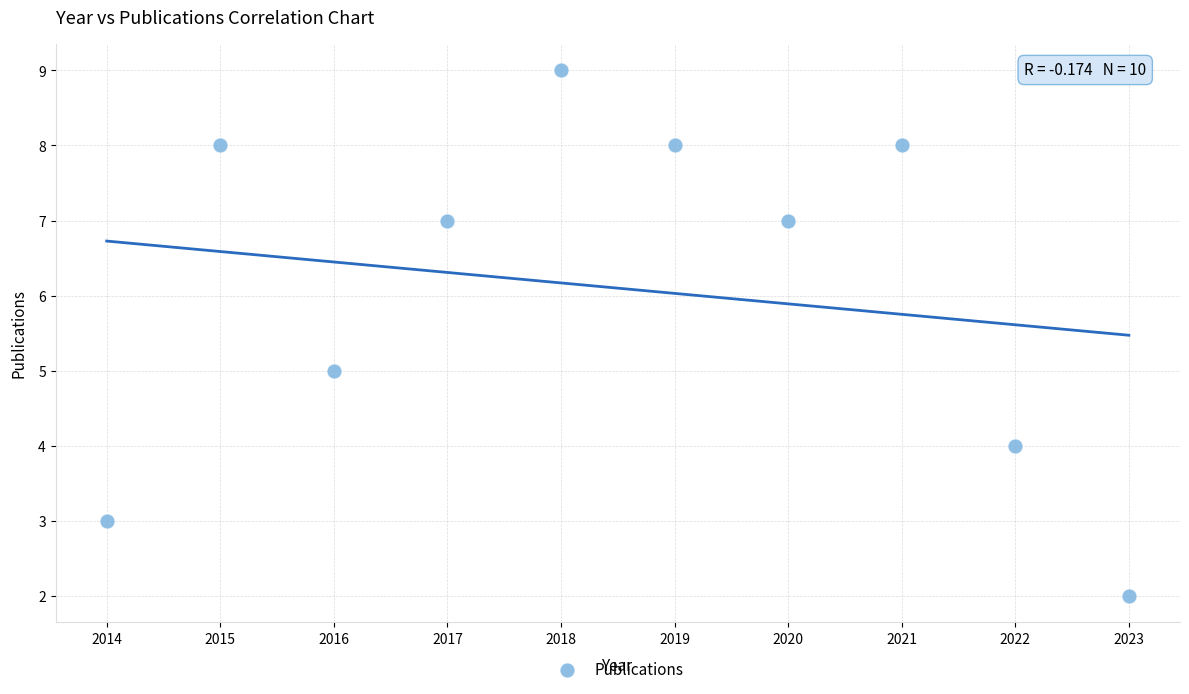

What is the average Y value?

6